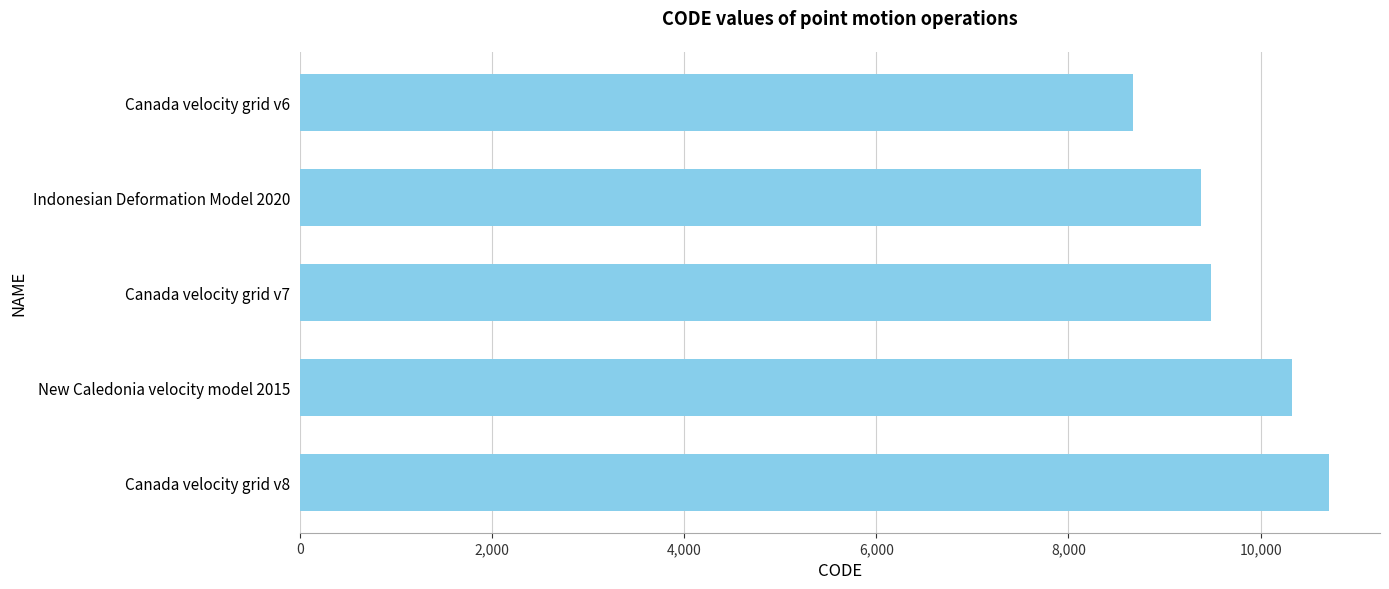

What is the sum of the values at Canada velocity grid v6 and New Caledonia velocity model 2015?

18999